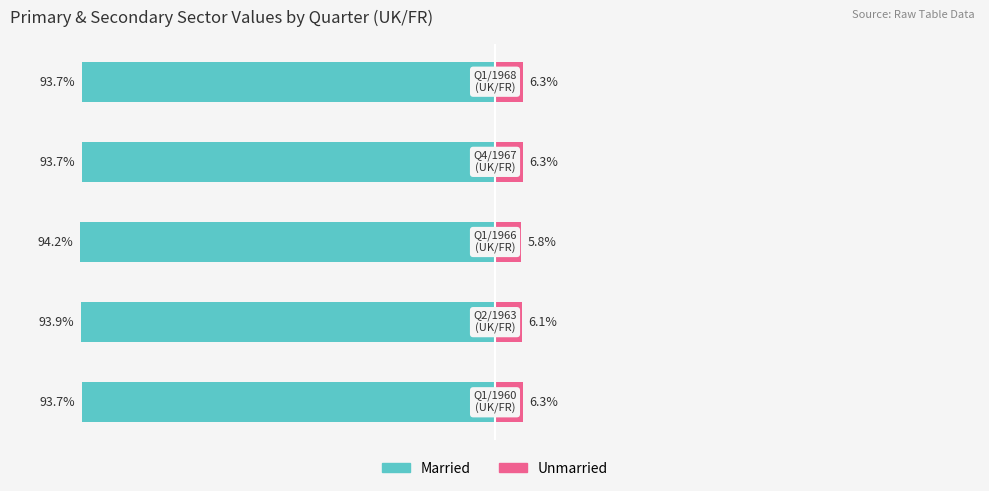

Which series changed the most between −50 and −25?

Married